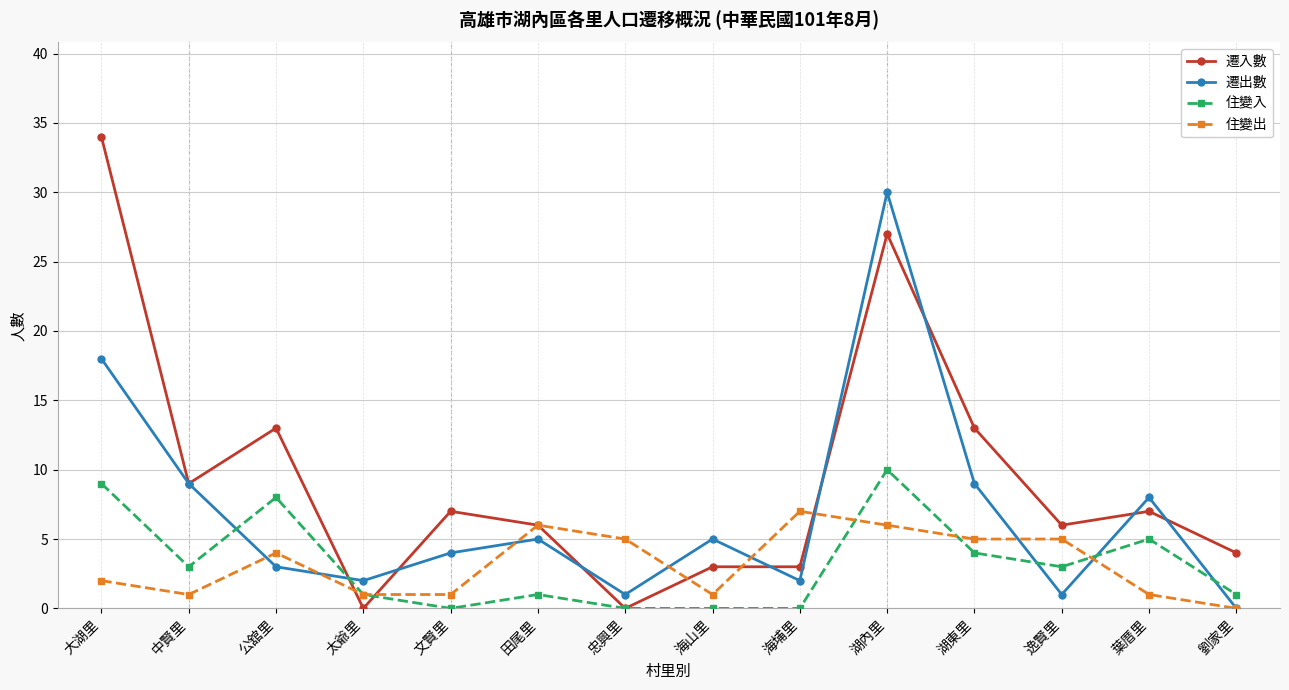

List the series in order of their peak value, lowest first.

住變出, 住變入, 遷出數, 遷入數